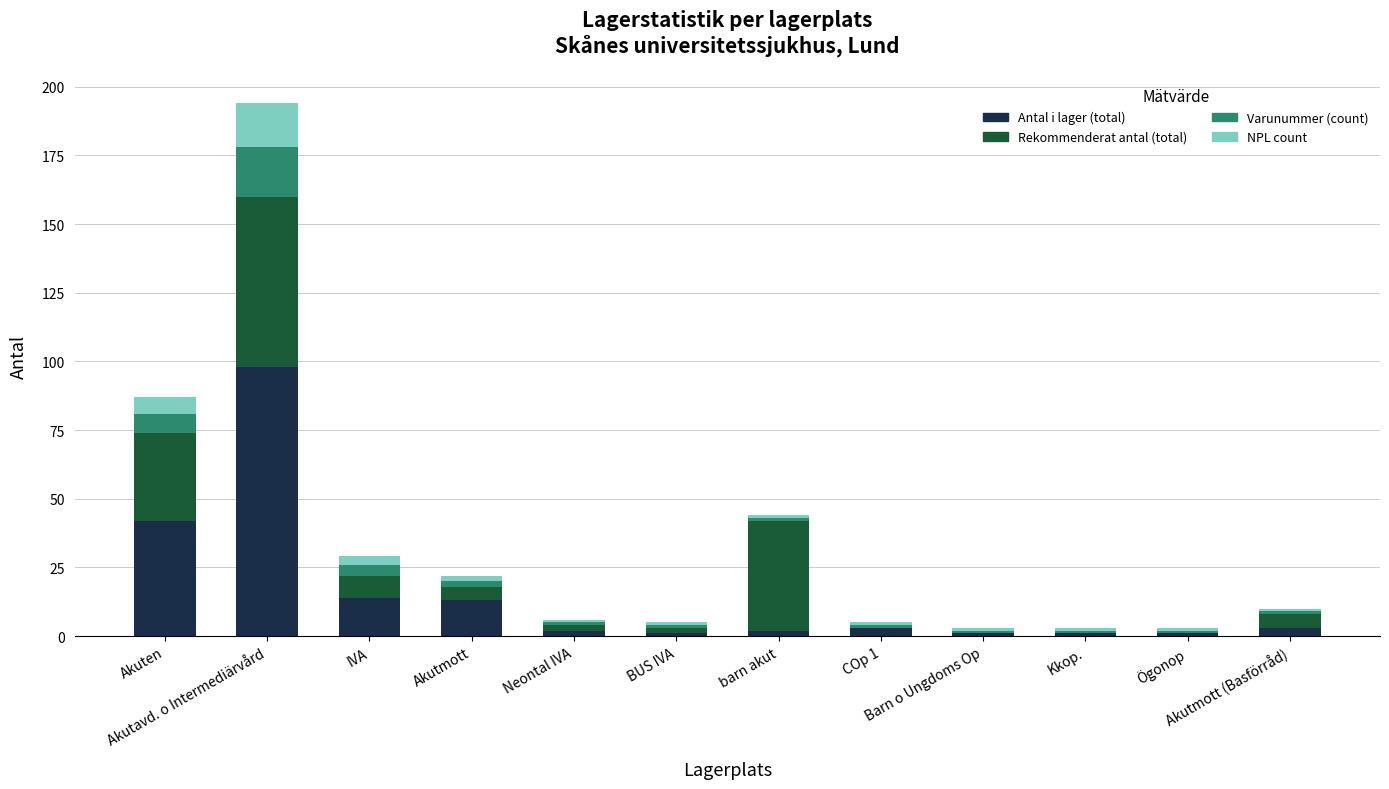

What is the approximate value of Antal i lager (total) at Akutmott, to the nearest 10?

10